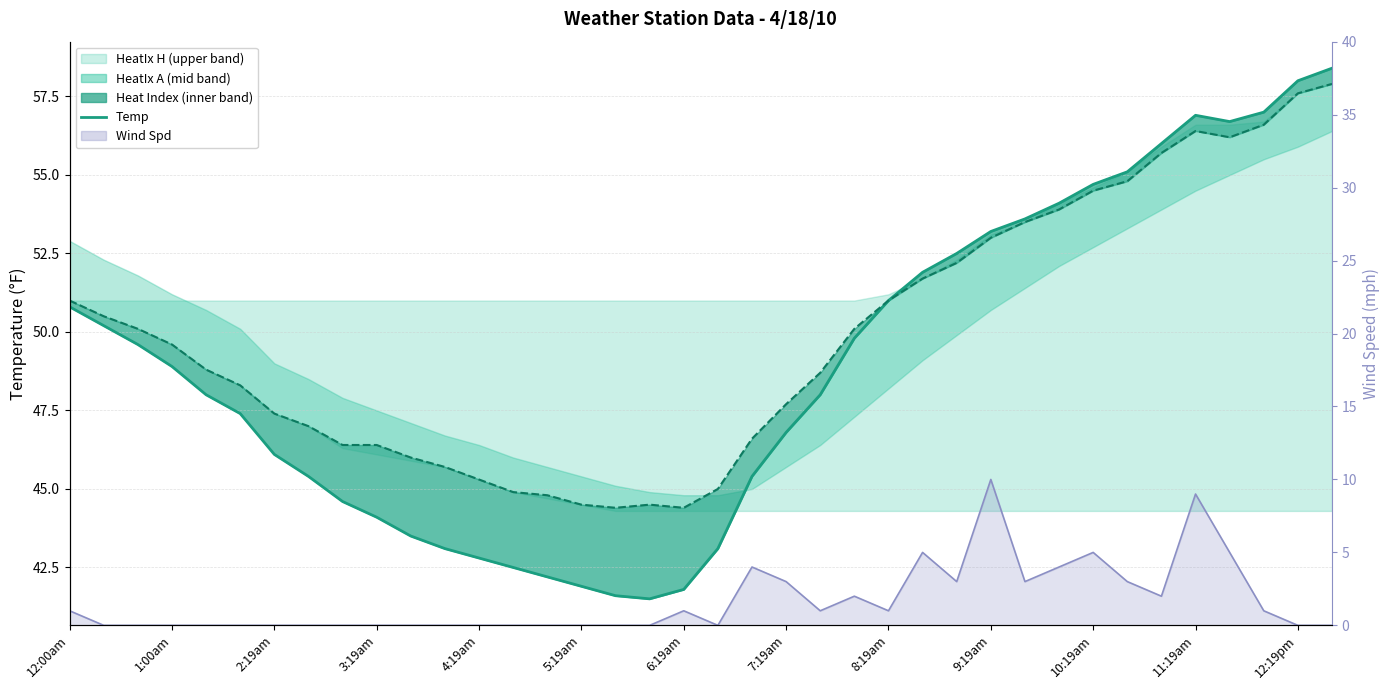

What is the difference between the maximum and second lowest values in the Wind Spd series?

10.0